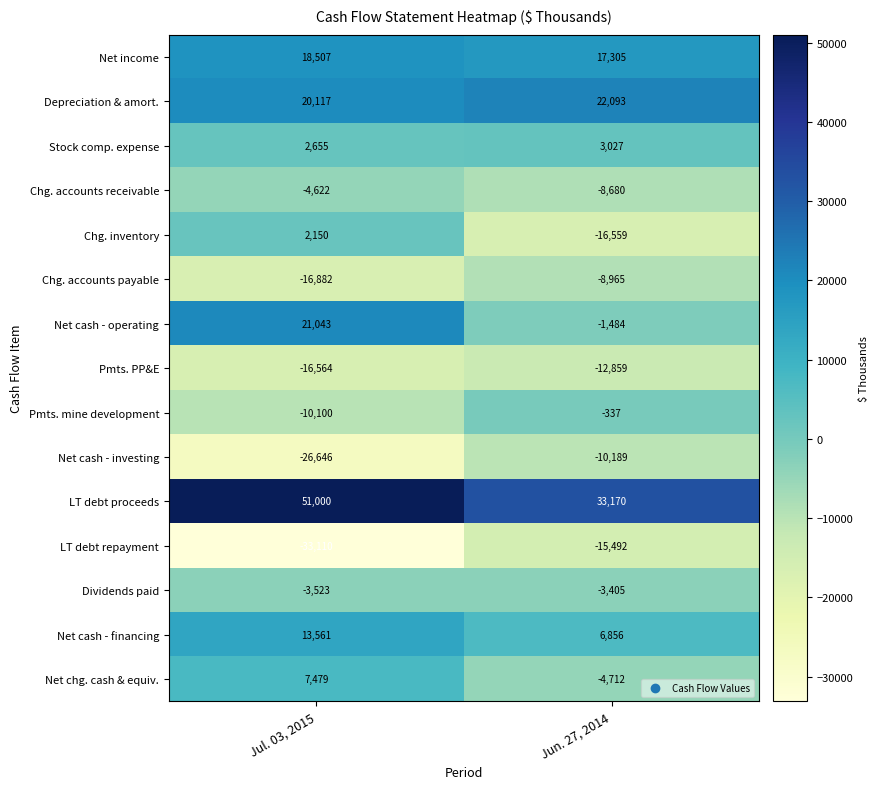

Which series has the largest range (max minus min)?

Net cash - operating